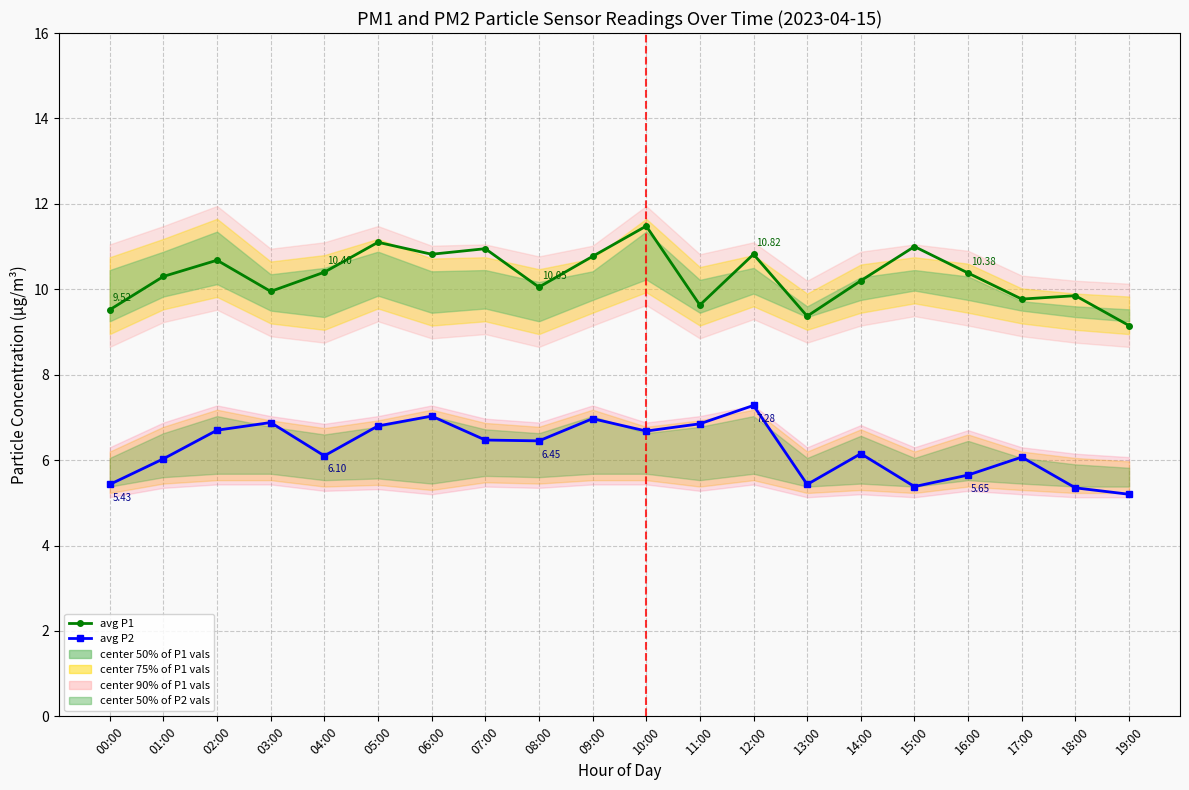

What is the total value across all series at 16:00?

16.0